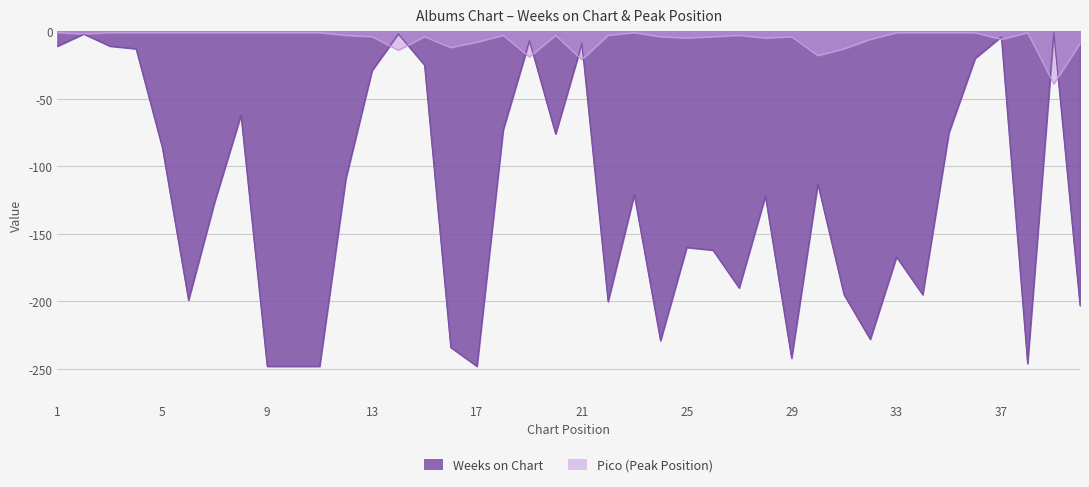

Between 8 and 30, which series saw the biggest shift?

Weeks on Chart